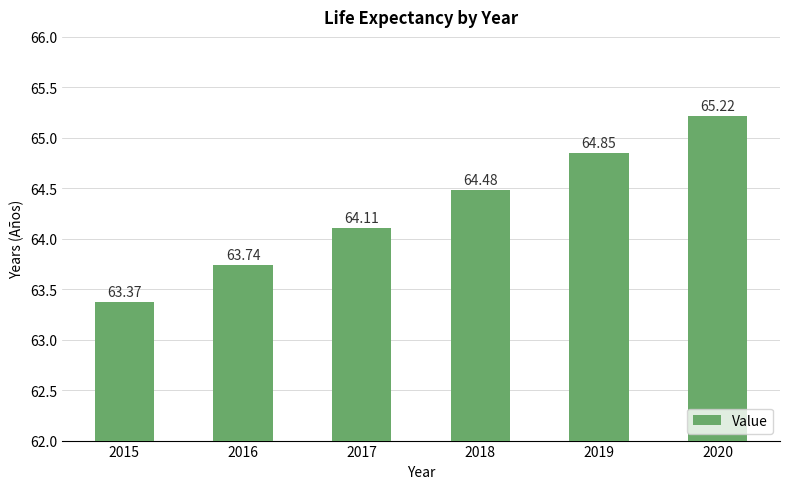

List the labels in order of value, smallest first.

2015, 2016, 2017, 2018, 2019, 2020